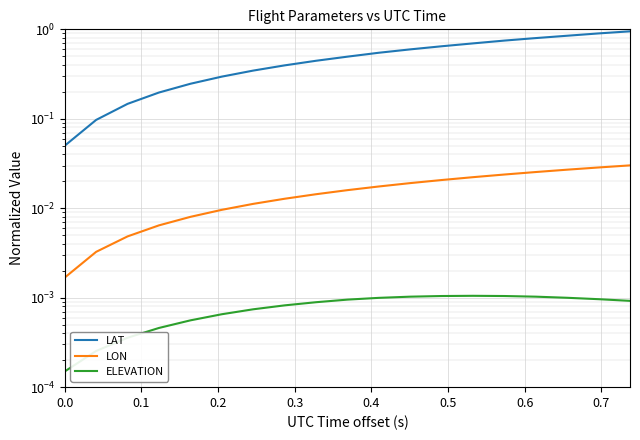

How many categories are shown in the chart?

19